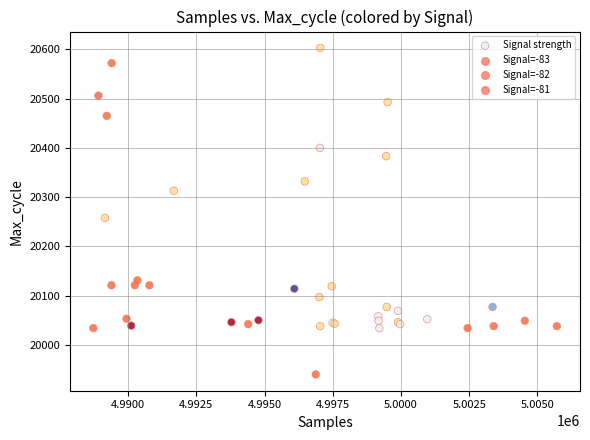

What Y value in the scatter plot is closest to 20271?

20258